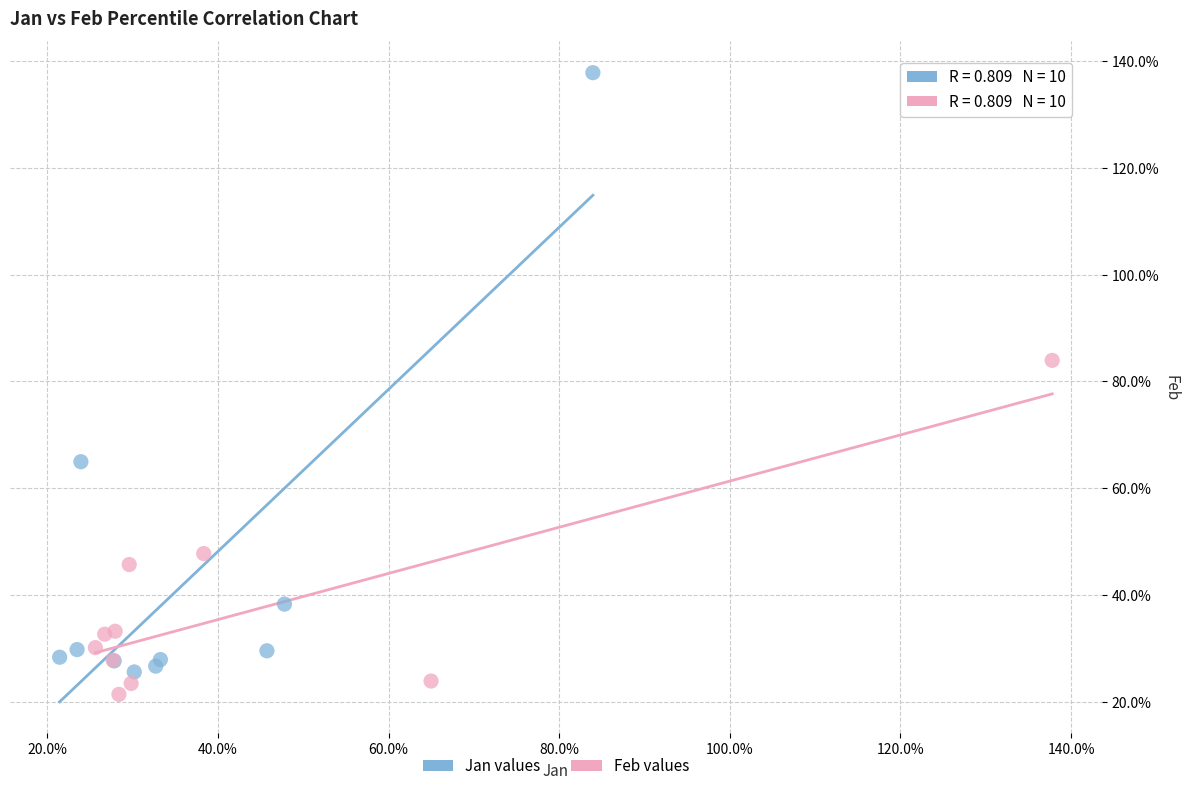

Which series contains the highest Y value?

Jan values